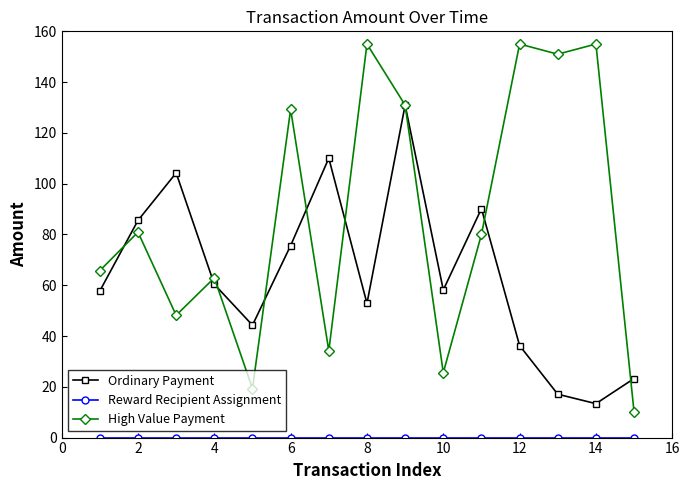

How many interior local peaks does the Ordinary Payment series have?

4